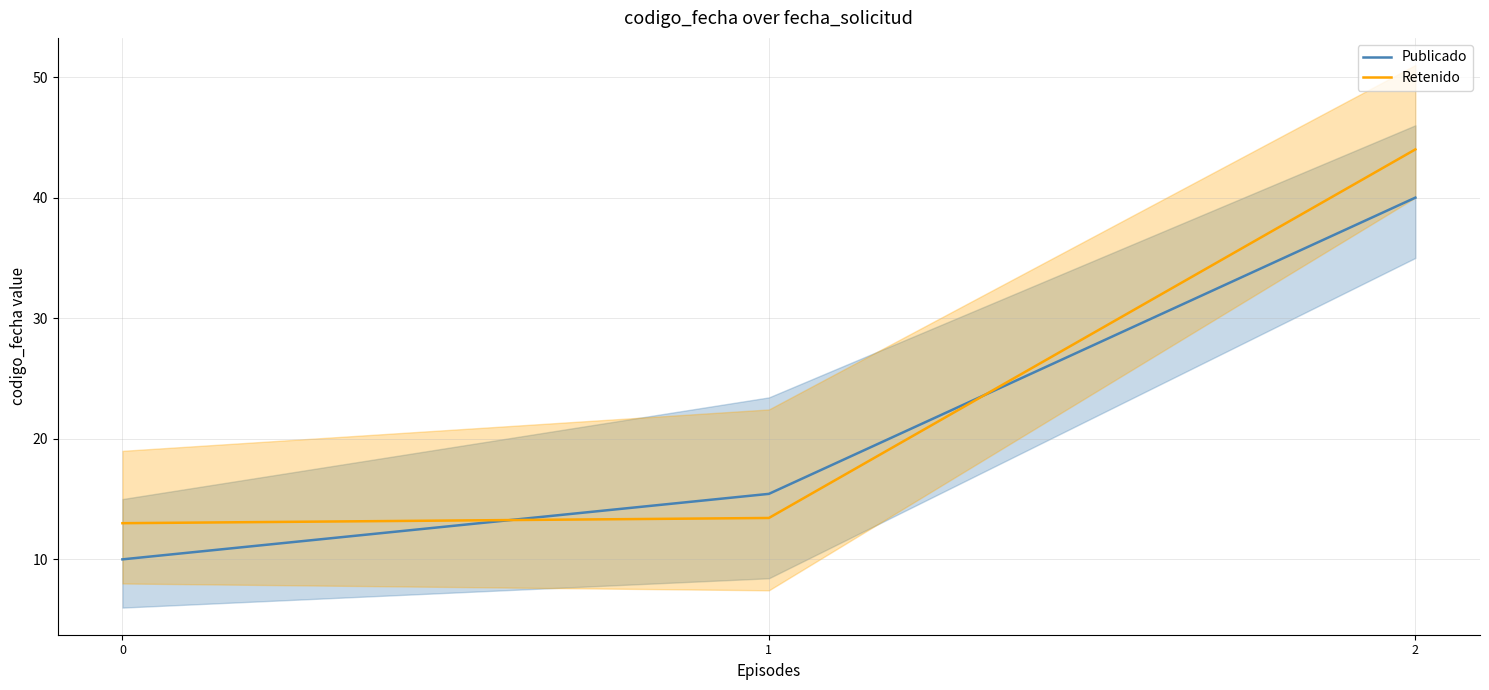

Is the value of Retenido at 2 greater than the value of Publicado at 1?

Yes